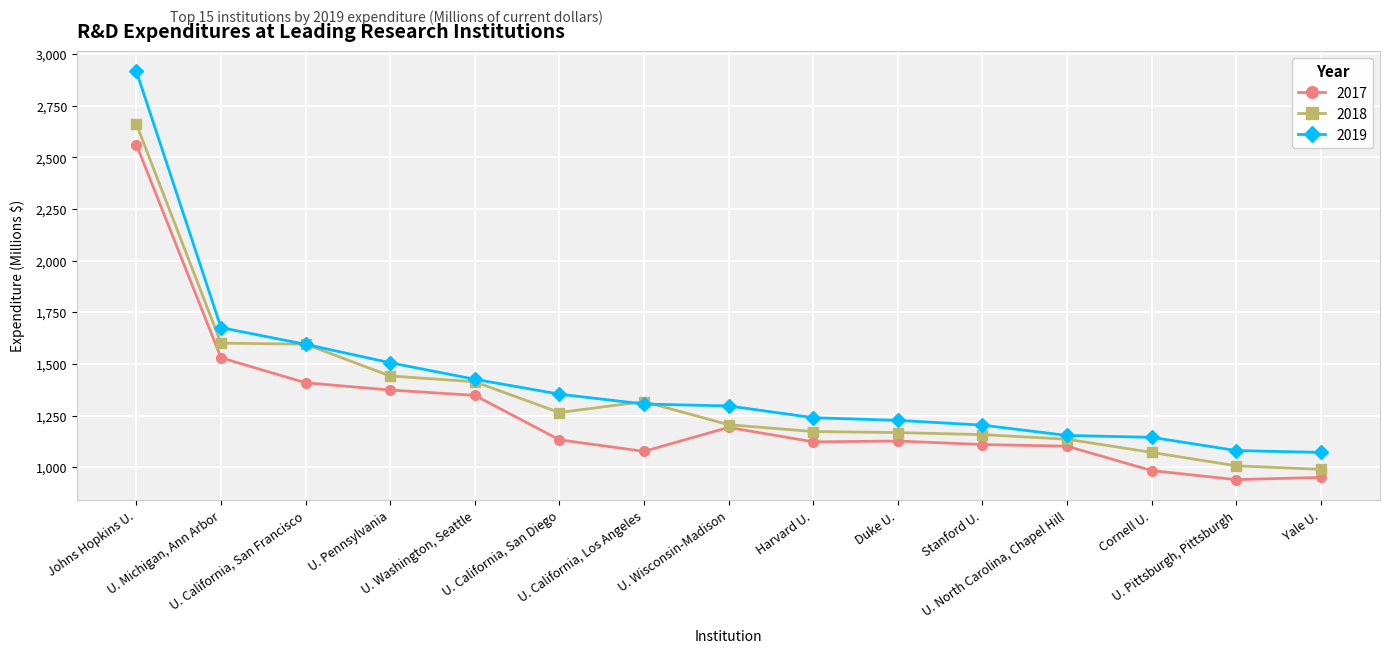

List the series in order of their overall mean, highest first.

2019, 2018, 2017